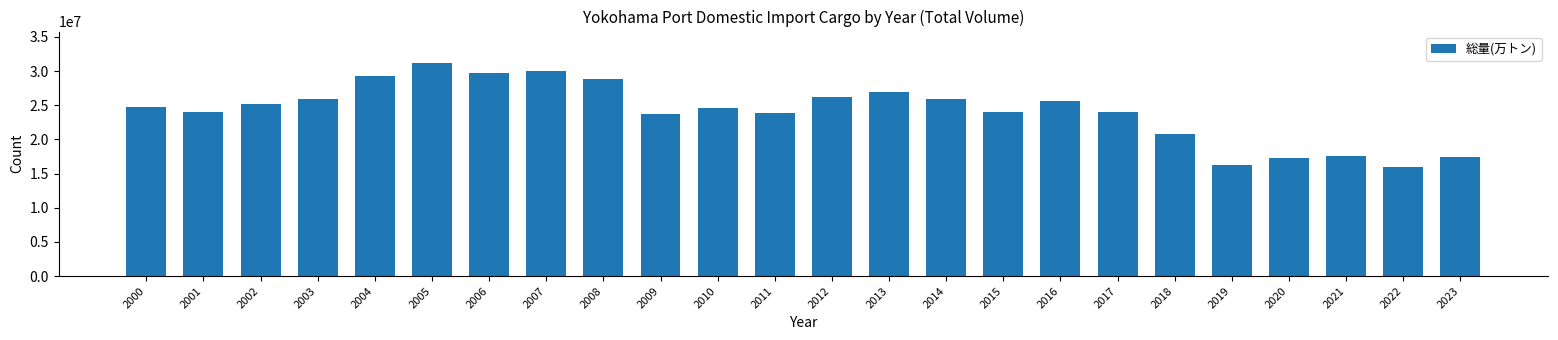

Which label corresponds to the smallest value in the chart?

2022